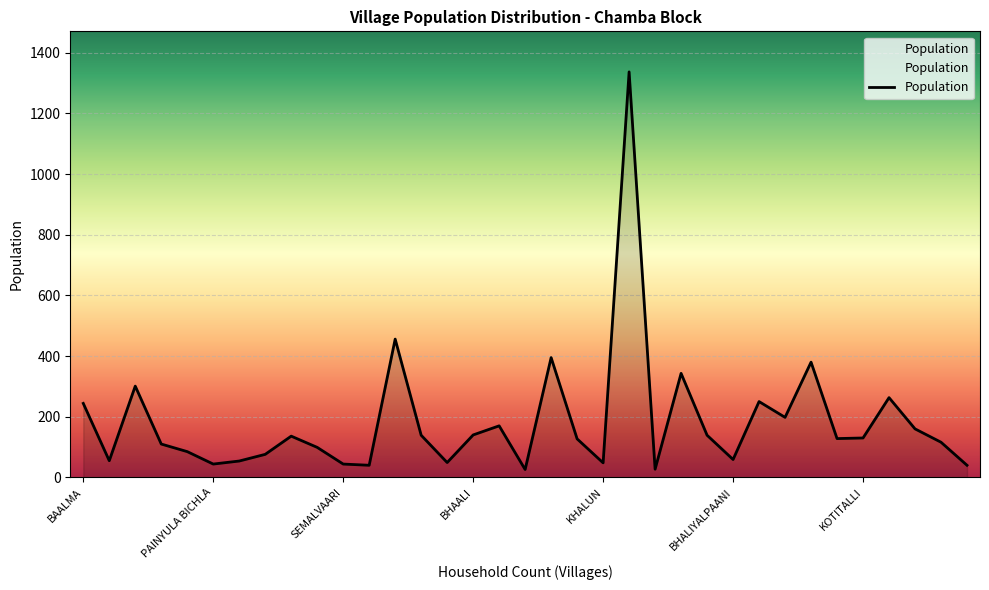

What is the maximum value shown in the chart?

1337